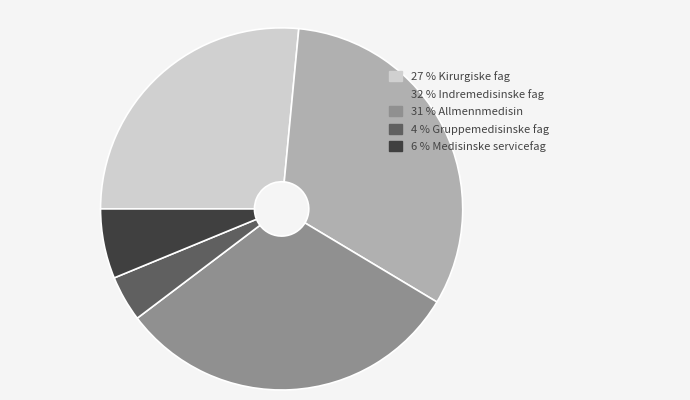

Does any single category account for the majority?

No